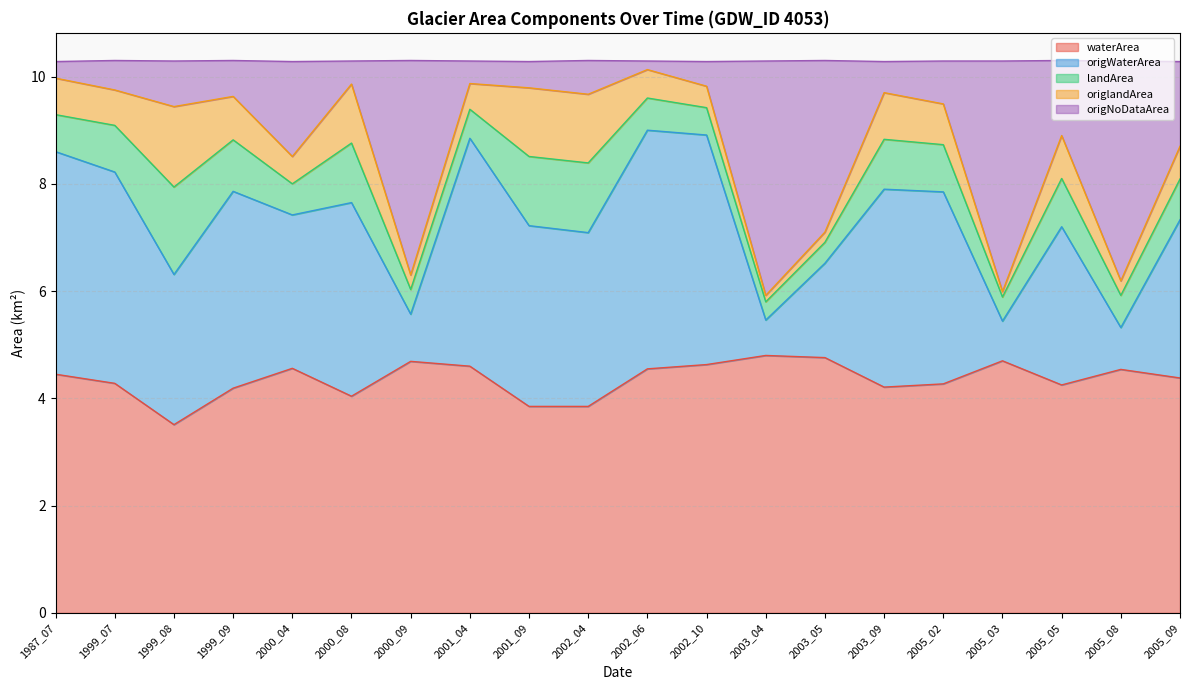

True or false: waterArea and origWaterArea cross at least once.

False